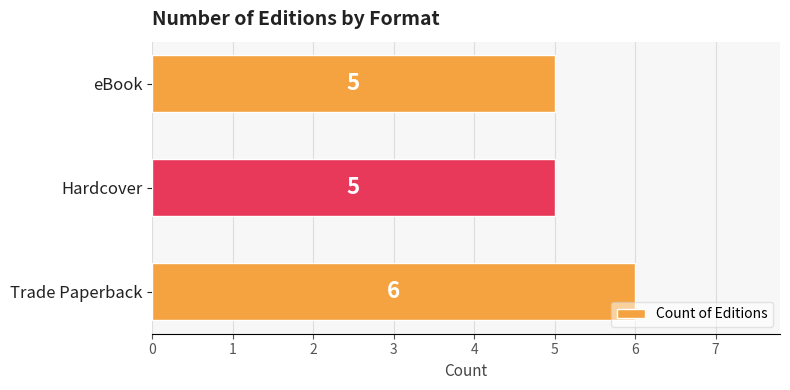

Which has a higher value, Trade Paperback or Hardcover?

Trade Paperback